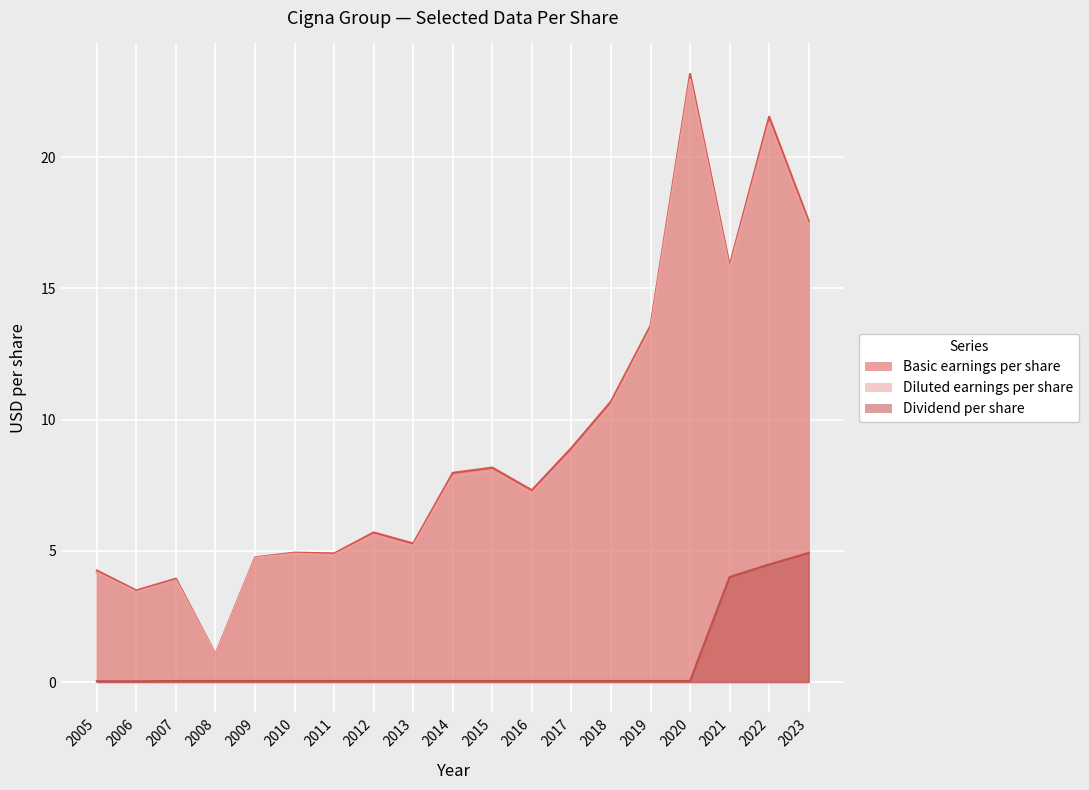

Between 2015 and 2018, which series saw the biggest shift?

Basic earnings per share